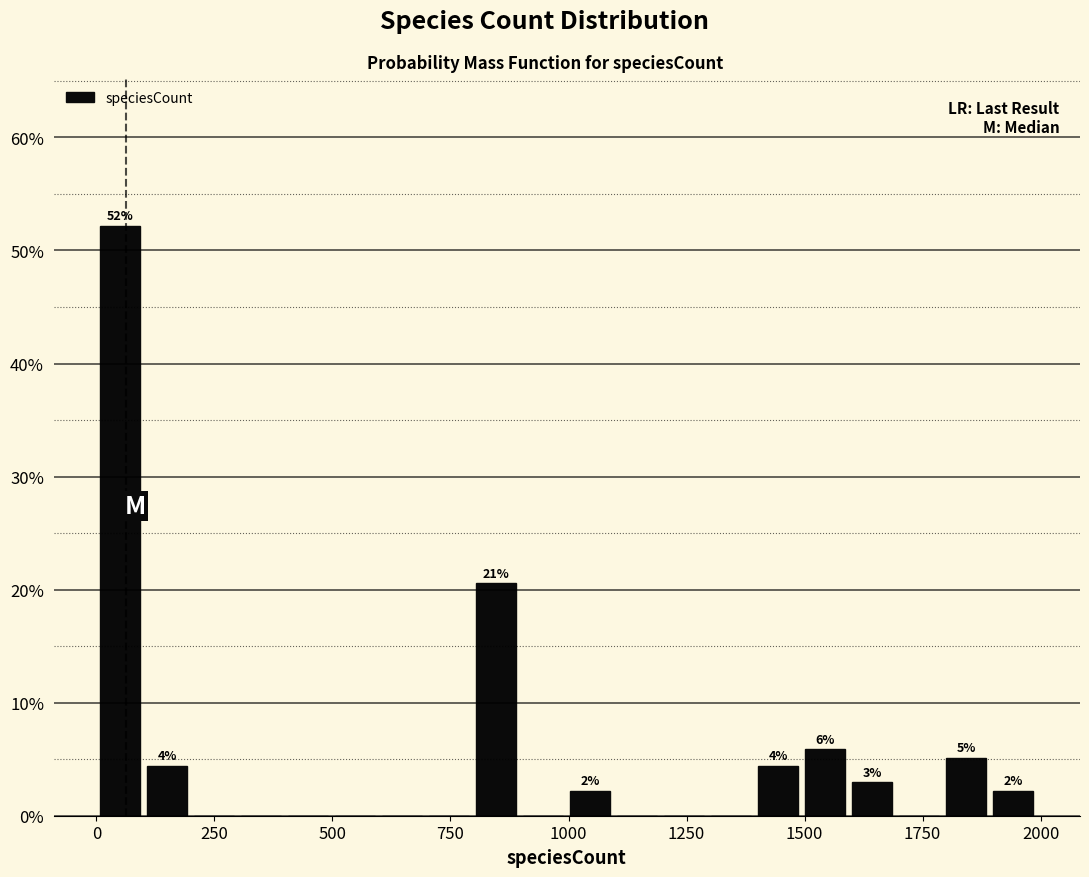

Around what value on the x-axis is the tallest bar? Give the approximate position of its centre, as read against the axis.

50